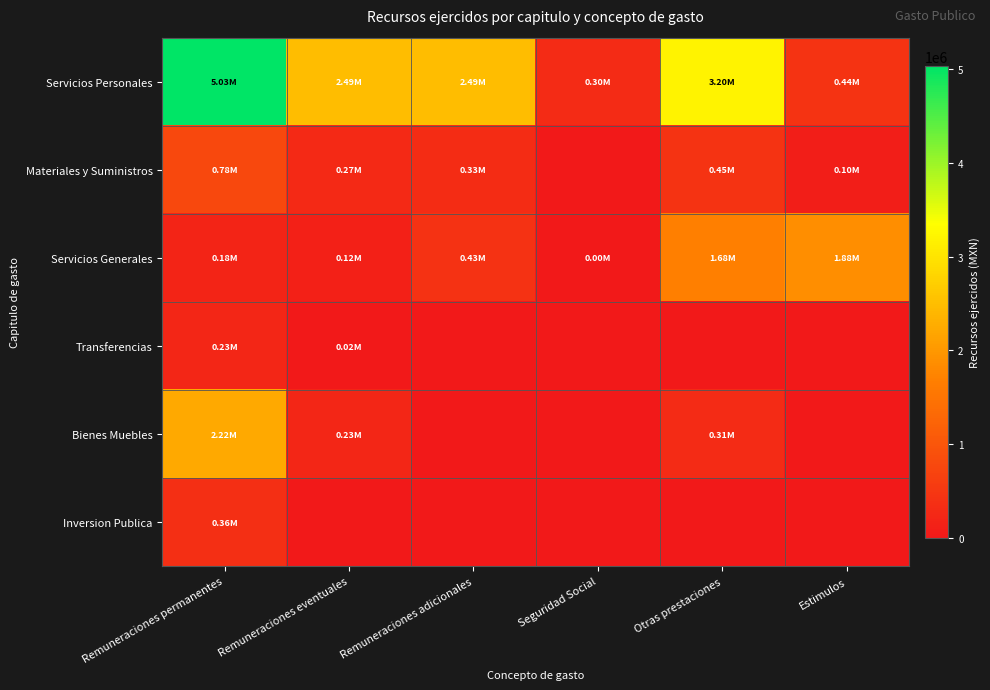

Reading right to left, transcribe all the data shown in this chart.

Servicios Personales: Estimulos=439875.5	Otras prestaciones=3201001.7	Seguridad Social=302547.2	Remuneraciones adicionales=2493346.0	Remuneraciones eventuales=2487224.7	Remuneraciones permanentes=5034248.1
Materiales y Suministros: Estimulos=95600.7	Otras prestaciones=450000.0	Seguridad Social=0.0	Remuneraciones adicionales=329883.2	Remuneraciones eventuales=274009.9	Remuneraciones permanentes=780378.5
Servicios Generales: Estimulos=1880965.6	Otras prestaciones=1678079.6	Seguridad Social=3200.0	Remuneraciones adicionales=425701.5	Remuneraciones eventuales=124899.0	Remuneraciones permanentes=180396.0
Transferencias: Estimulos=0.0	Otras prestaciones=0.0	Seguridad Social=0.0	Remuneraciones adicionales=0.0	Remuneraciones eventuales=16012.5	Remuneraciones permanentes=227930.0
Bienes Muebles: Estimulos=0.0	Otras prestaciones=309599.1	Seguridad Social=0.0	Remuneraciones adicionales=0.0	Remuneraciones eventuales=226980.9	Remuneraciones permanentes=2223536.2
Inversion Publica: Estimulos=0.0	Otras prestaciones=0.0	Seguridad Social=0.0	Remuneraciones adicionales=0.0	Remuneraciones eventuales=0.0	Remuneraciones permanentes=363203.5